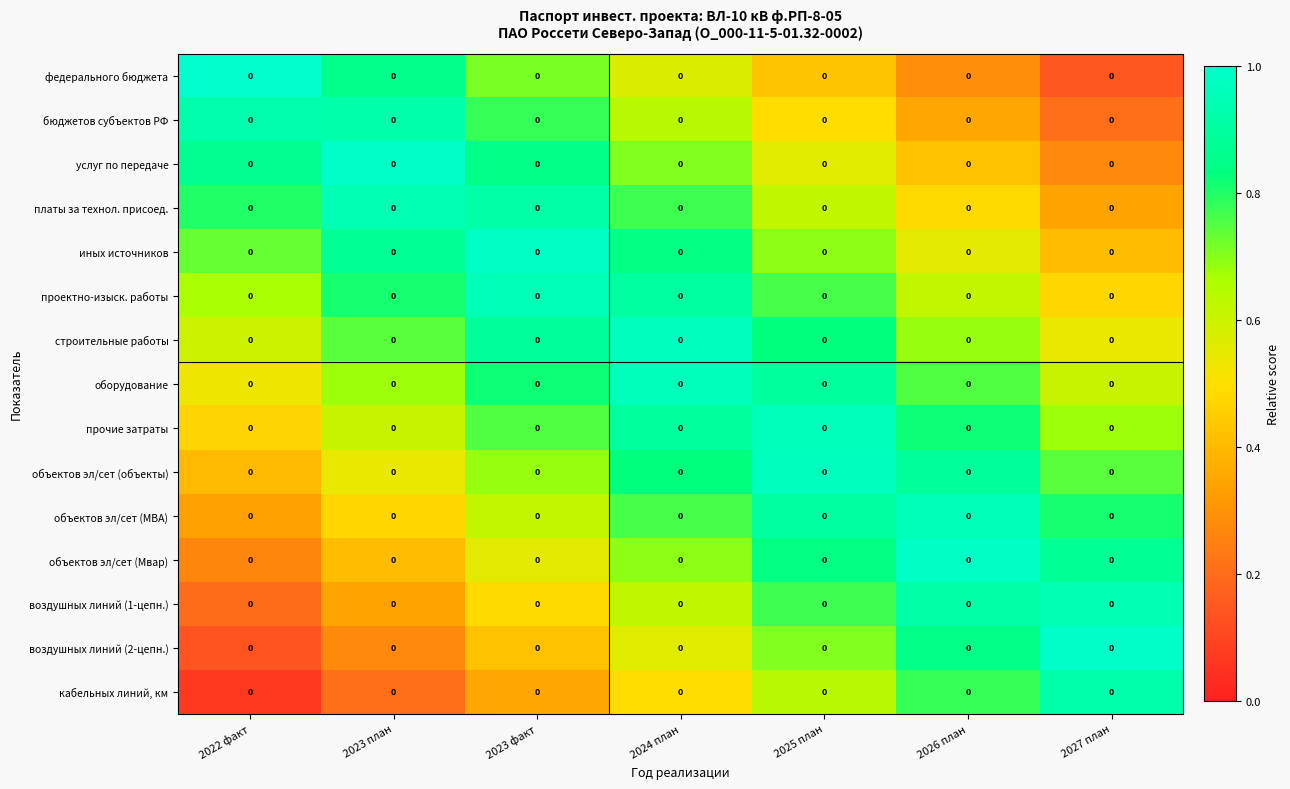

What is the approximate value of объектов эл/сет (МВА) at 2027 план?

0.8